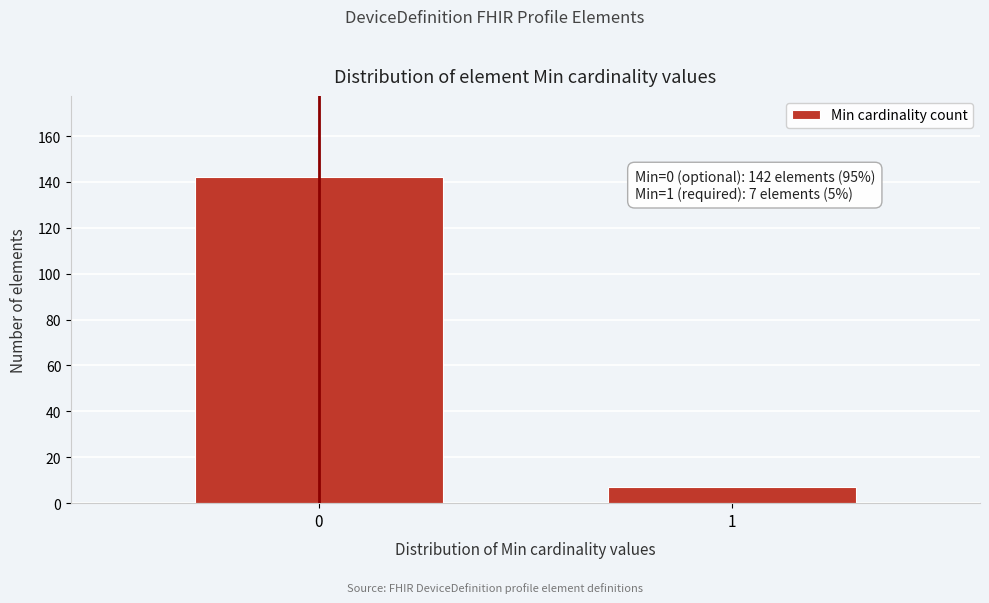

Reading left to right, what are all the values shown in this chart?

0=142	1=7